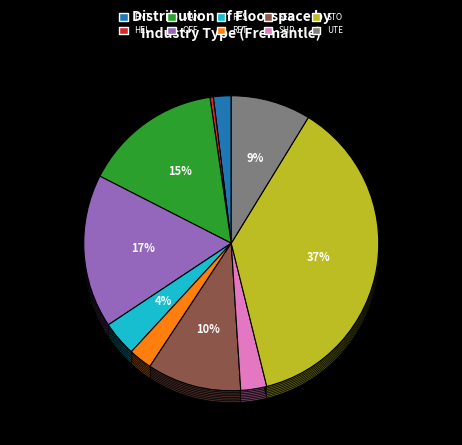

Which category has the biggest portion of the pie?

STO